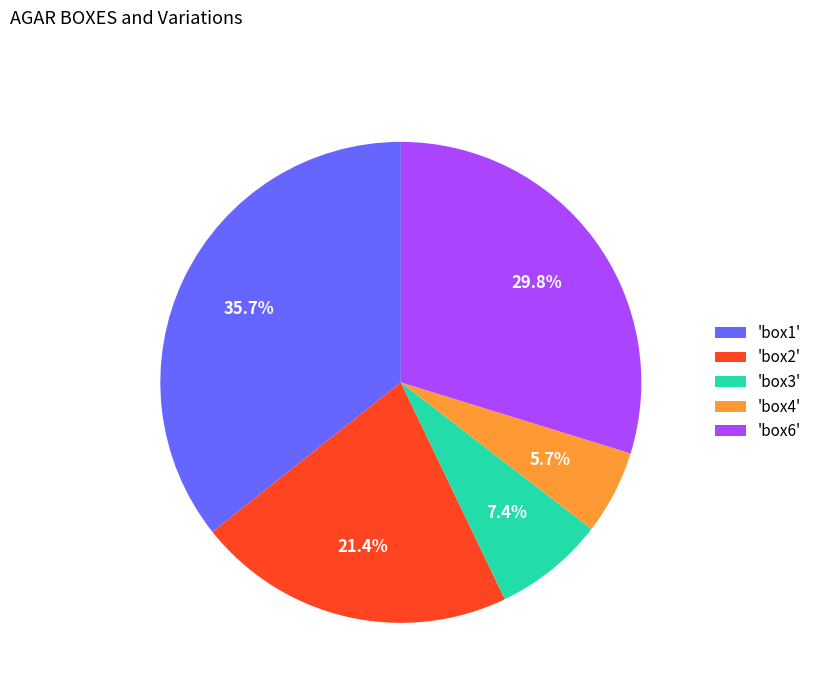

How many slices are in this pie chart?

5